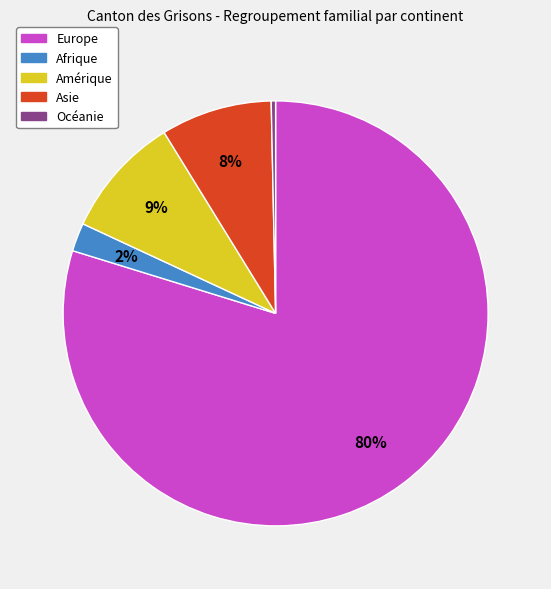

What is the ratio of the value at Afrique to the value at Océanie?

6.5